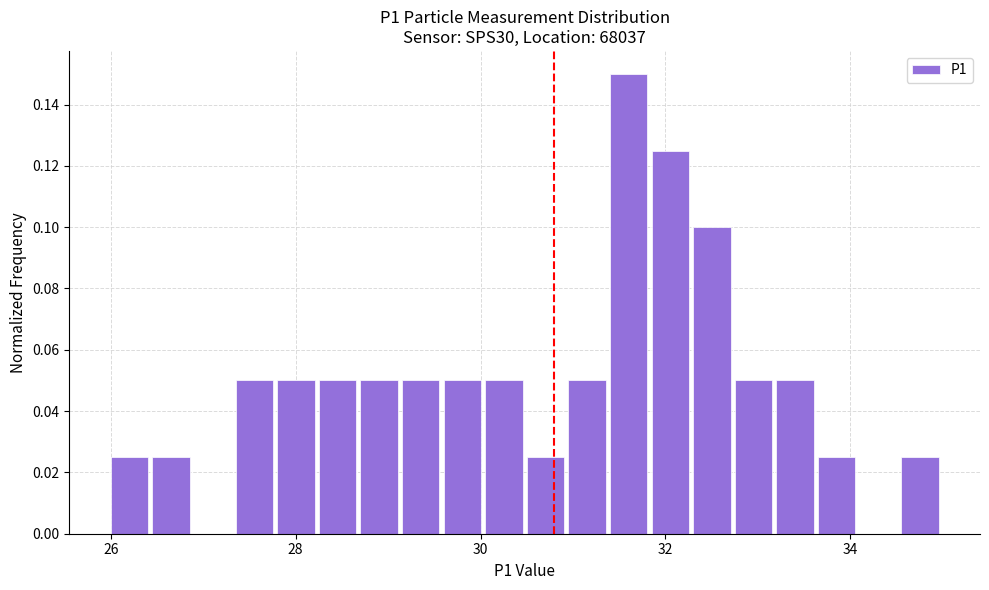

Read against the x-axis, roughly where is the centre of the tallest bar?

31.6